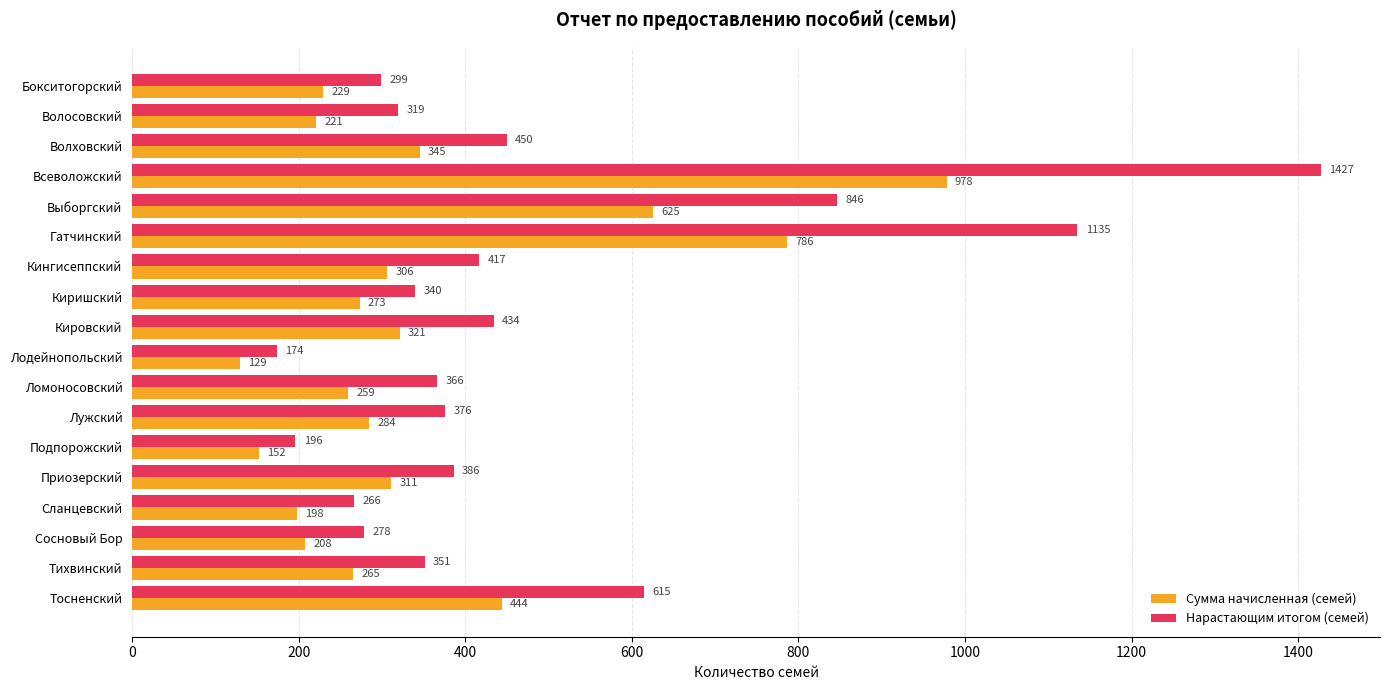

Is it true that Сумма начисленная (семей) equals 127 at Волосовский?

False